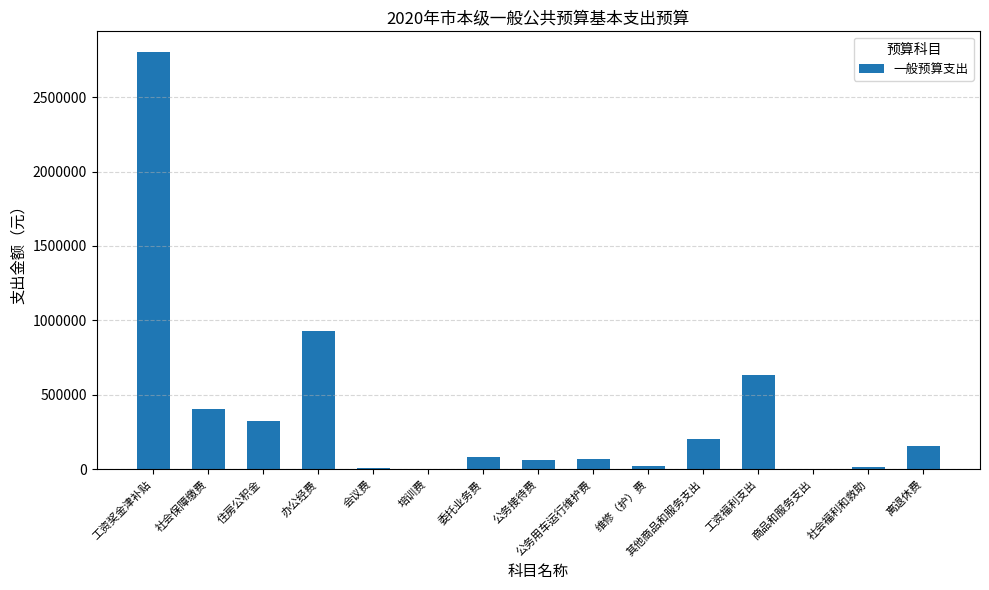

How many categories are shown in the chart?

15